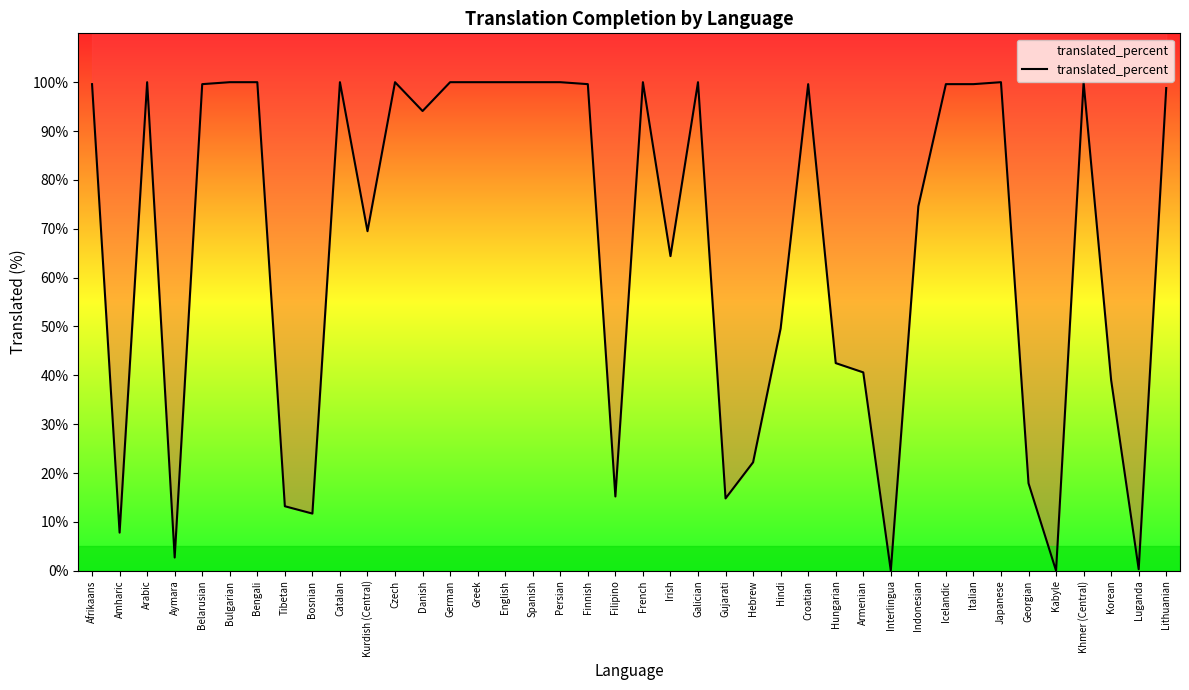

How many points are lower than both their immediate neighbors (excluding endpoints)?

11